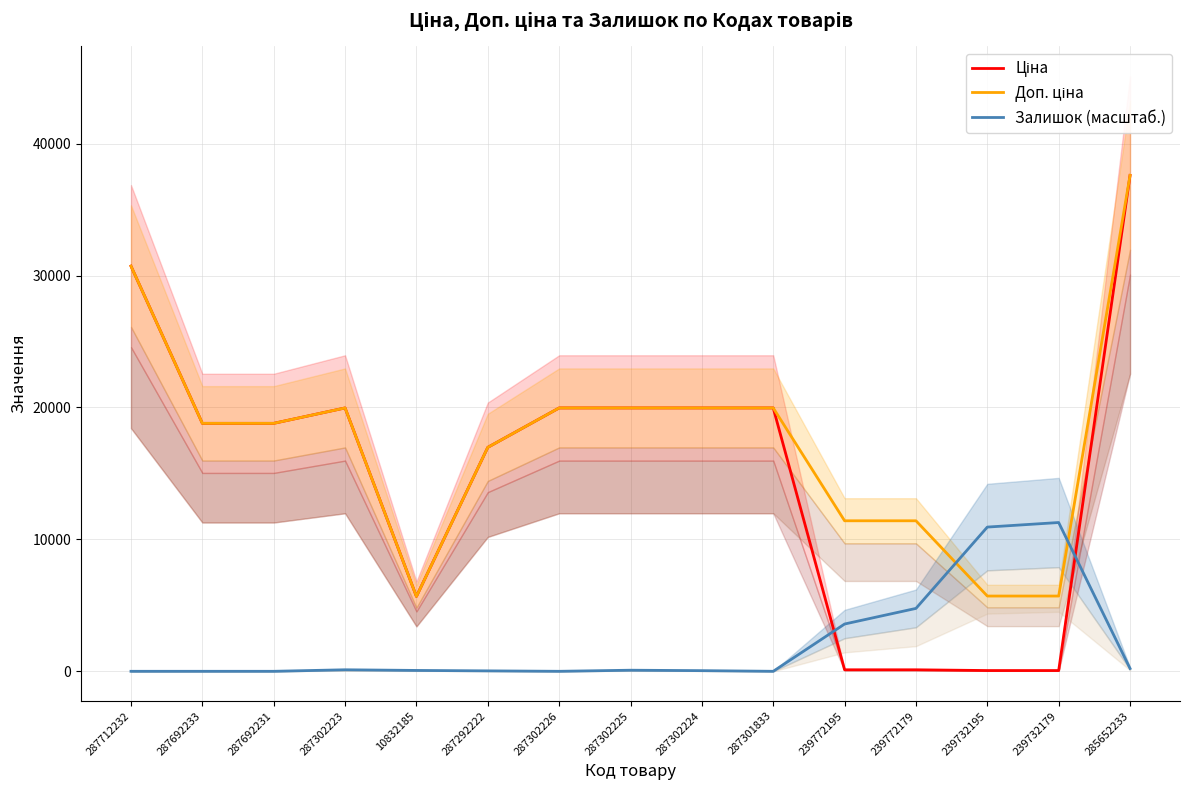

The Ціна series shows 18796.8 at 287692233. True or false?

True